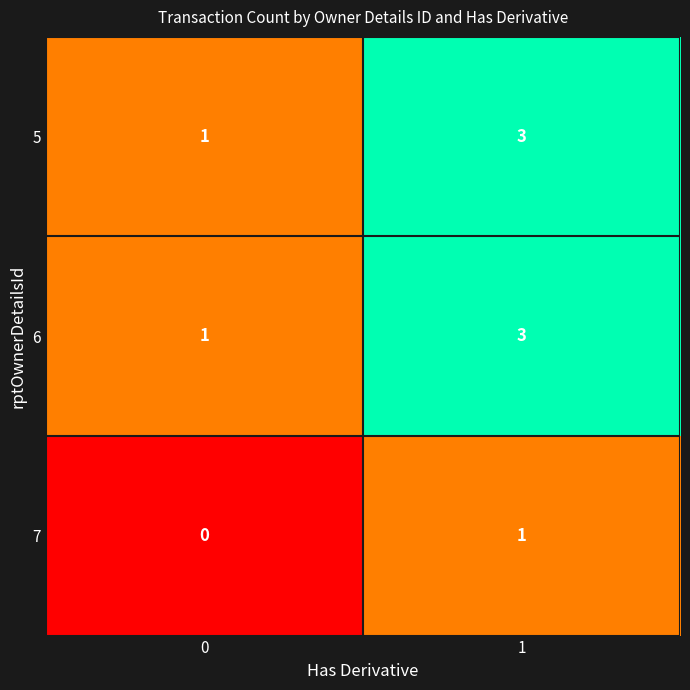

How many distinct data groups are displayed?

3